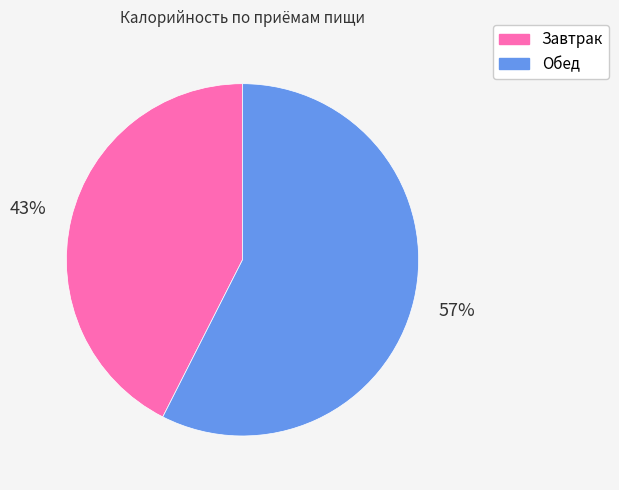

Does any single category account for the majority?

Yes